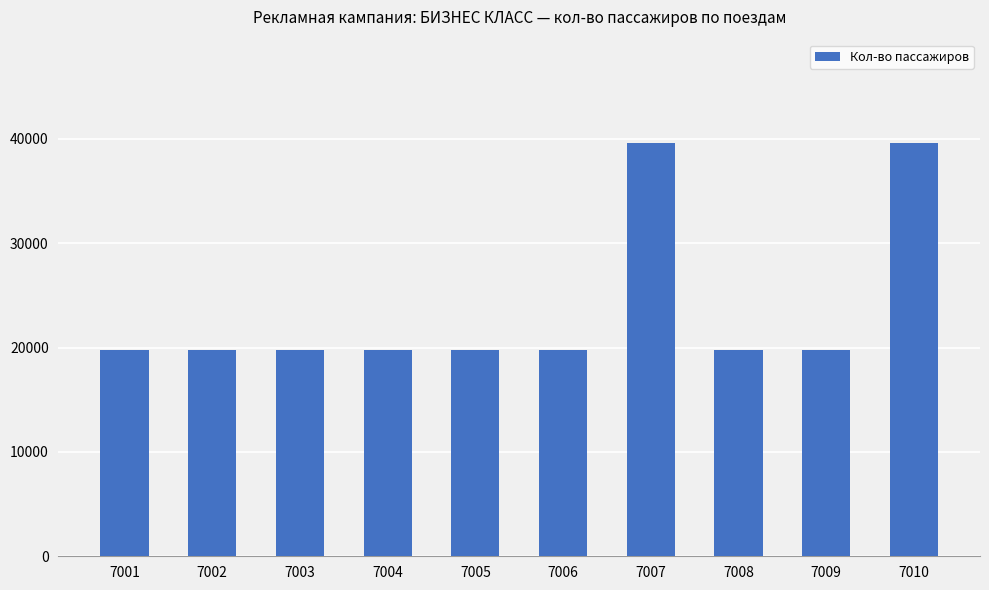

What is the difference between the maximum and minimum values?

19800